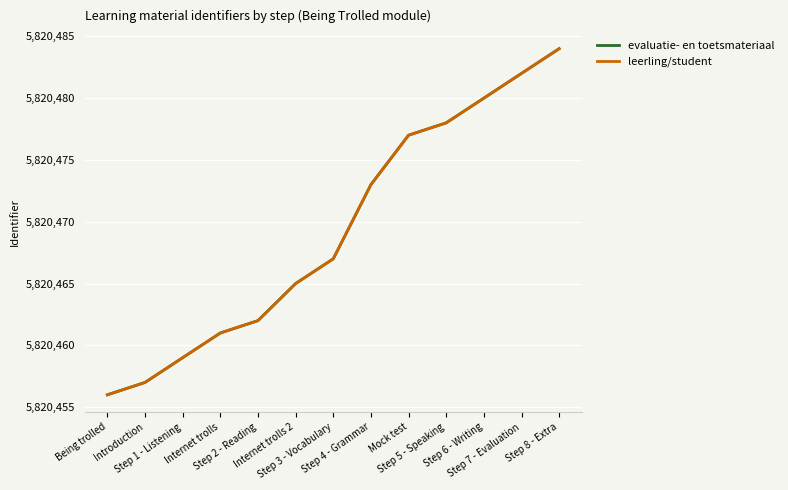

Between Being trolled and Step 7 - Evaluation, which series saw the biggest shift?

evaluatie- en toetsmateriaal